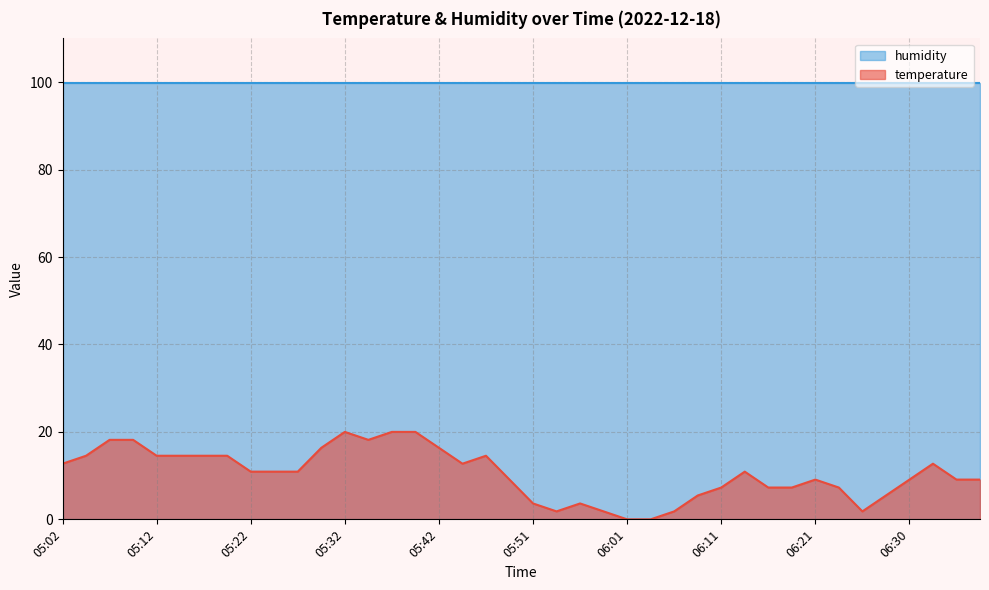

How many points are higher than both their immediate neighbors (excluding endpoints)?

6